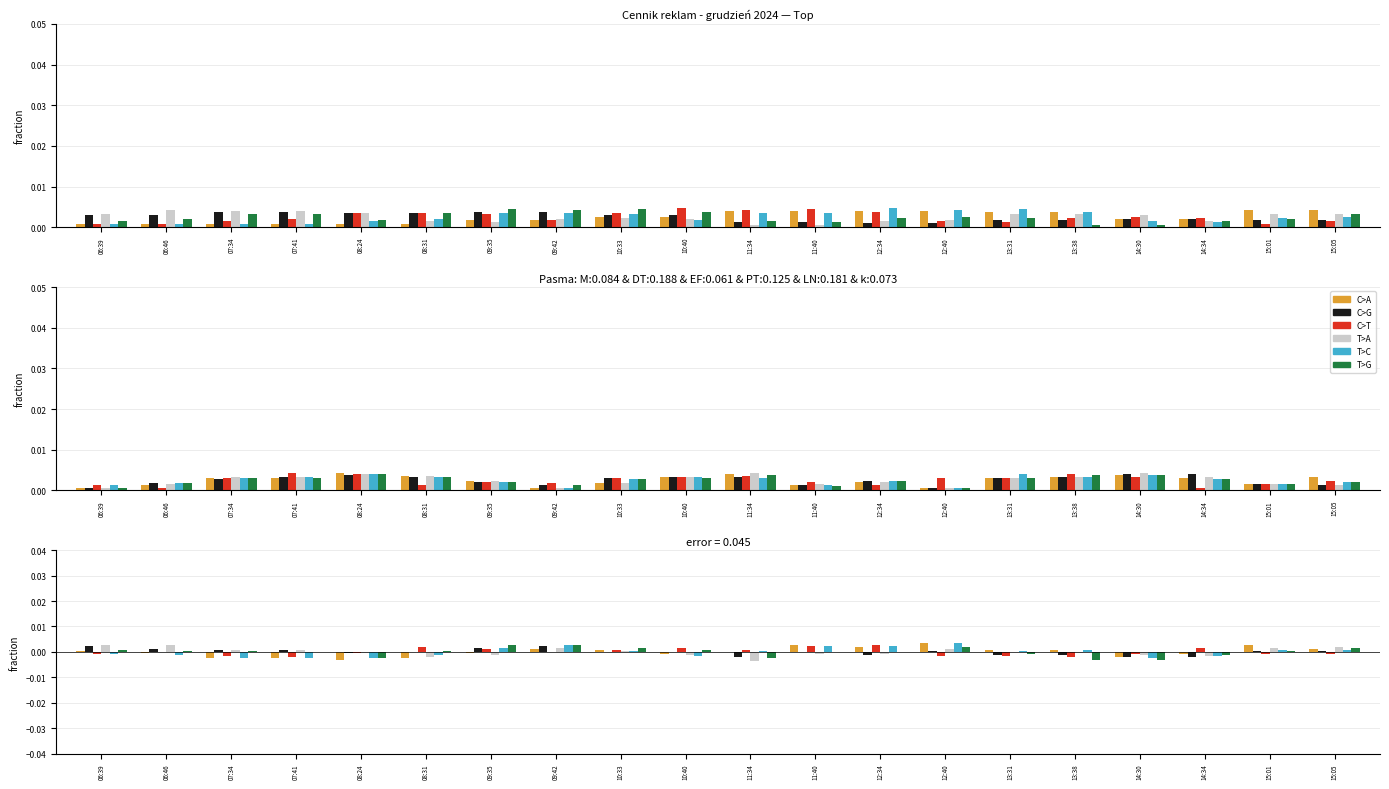

Reading left to right, what are all the values shown in this chart?

C>A: 06:39=0.0	06:46=-0.0	07:34=-0.0	07:41=-0.0	08:24=-0.0	08:31=-0.0	09:35=-0.0	09:42=0.0	10:33=0.0	10:40=-0.0	11:34=0.0	11:40=0.0	12:34=0.0	12:40=0.0	13:31=0.0	13:38=0.0	14:30=-0.0	14:34=-0.0	15:01=0.0	15:05=0.0
C>G: 06:39=0.0	06:46=0.0	07:34=0.0	07:41=0.0	08:24=-0.0	08:31=0.0	09:35=0.0	09:42=0.0	10:33=0.0	10:40=-0.0	11:34=-0.0	11:40=0.0	12:34=-0.0	12:40=0.0	13:31=-0.0	13:38=-0.0	14:30=-0.0	14:34=-0.0	15:01=0.0	15:05=0.0
C>T: 06:39=-0.0	06:46=0.0	07:34=-0.0	07:41=-0.0	08:24=-0.0	08:31=0.0	09:35=0.0	09:42=-0.0	10:33=0.0	10:40=0.0	11:34=0.0	11:40=0.0	12:34=0.0	12:40=-0.0	13:31=-0.0	13:38=-0.0	14:30=-0.0	14:34=0.0	15:01=-0.0	15:05=-0.0
T>A: 06:39=0.0	06:46=0.0	07:34=0.0	07:41=0.0	08:24=-0.0	08:31=-0.0	09:35=-0.0	09:42=0.0	10:33=0.0	10:40=-0.0	11:34=-0.0	11:40=-0.0	12:34=-0.0	12:40=0.0	13:31=0.0	13:38=-0.0	14:30=-0.0	14:34=-0.0	15:01=0.0	15:05=0.0
T>C: 06:39=-0.0	06:46=-0.0	07:34=-0.0	07:41=-0.0	08:24=-0.0	08:31=-0.0	09:35=0.0	09:42=0.0	10:33=0.0	10:40=-0.0	11:34=0.0	11:40=0.0	12:34=0.0	12:40=0.0	13:31=0.0	13:38=0.0	14:30=-0.0	14:34=-0.0	15:01=0.0	15:05=0.0
T>G: 06:39=0.0	06:46=0.0	07:34=0.0	07:41=0.0	08:24=-0.0	08:31=0.0	09:35=0.0	09:42=0.0	10:33=0.0	10:40=0.0	11:34=-0.0	11:40=0.0	12:34=-0.0	12:40=0.0	13:31=-0.0	13:38=-0.0	14:30=-0.0	14:34=-0.0	15:01=0.0	15:05=0.0